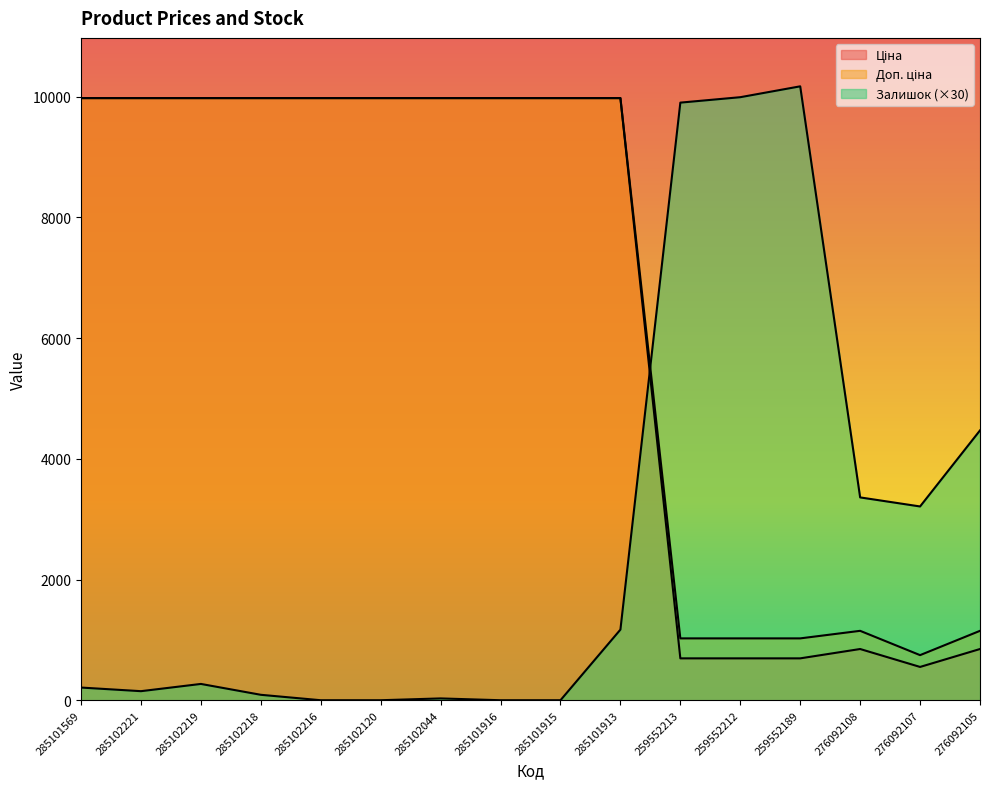

What is the difference between the Залишок values at 285102044 and 276092108?

3330.0